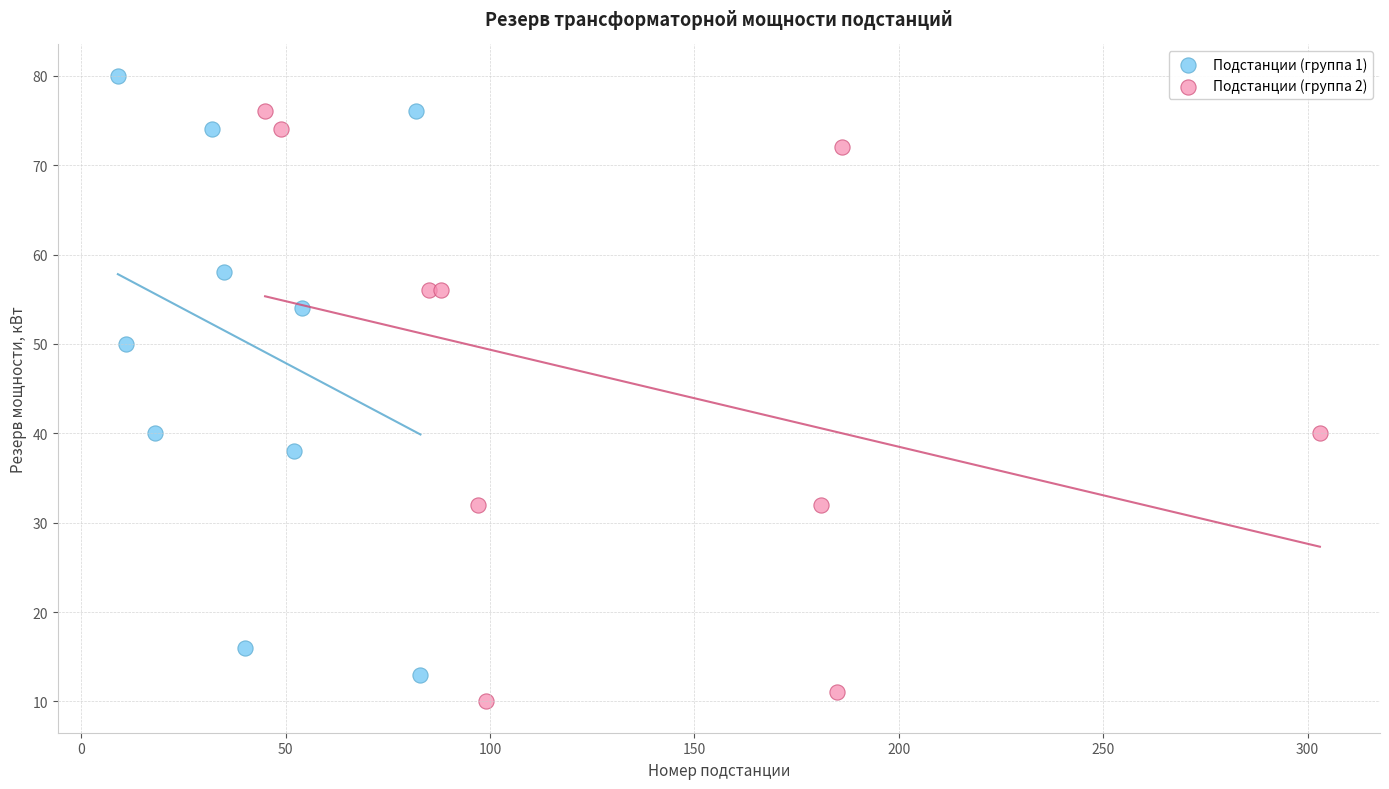

Which series contains the highest Y value?

Подстанции (группа 1)